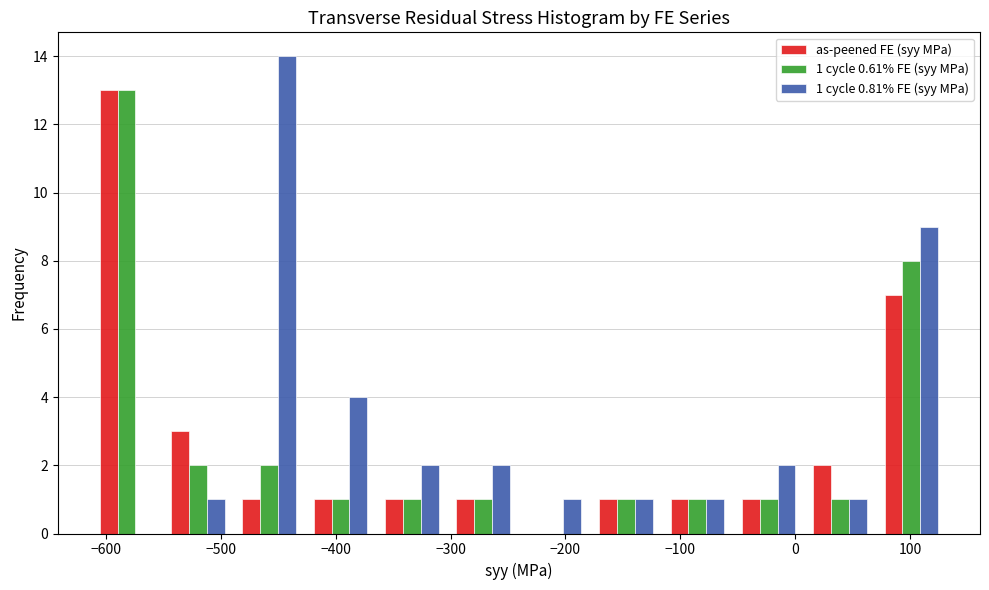

In the 1 cycle 0.61% FE (syy MPa) series, which range on the x-axis has the tallest bar?

-610 to -550